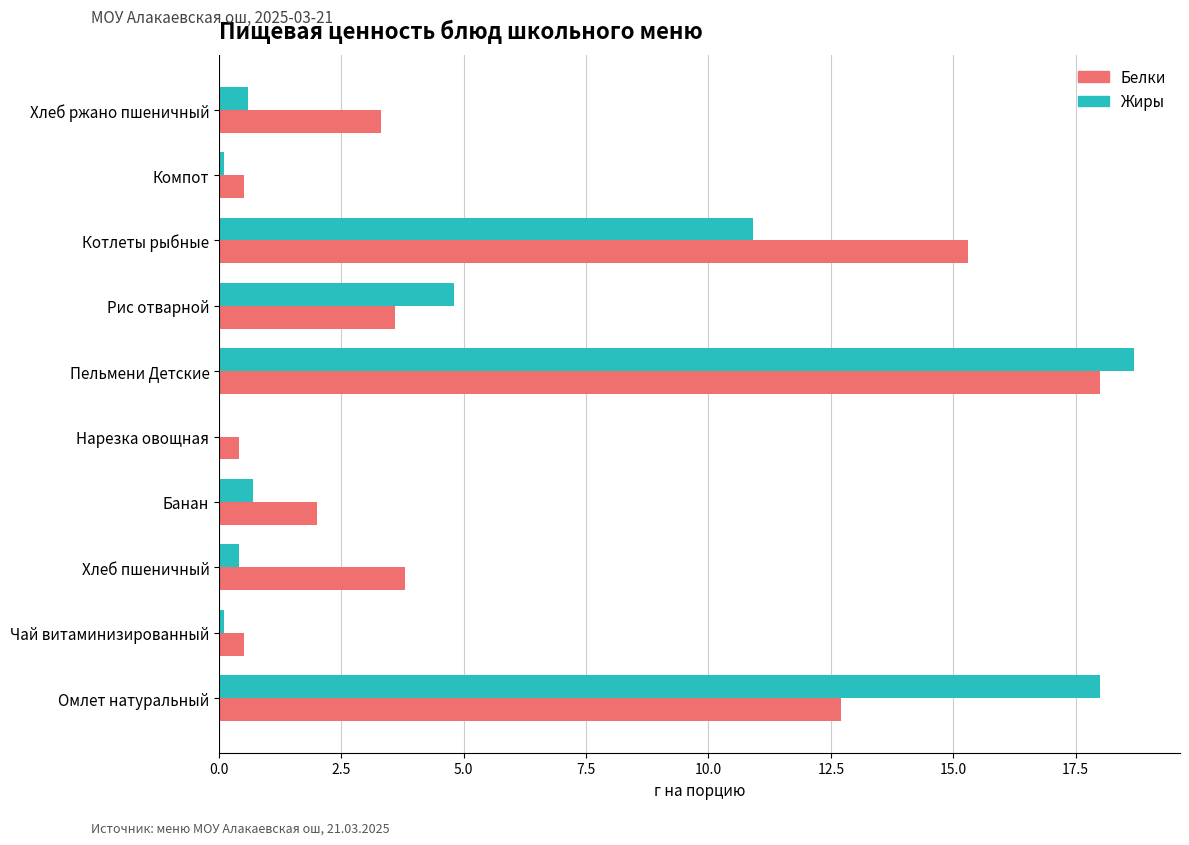

Between Банан and Рис отварной, which series saw the biggest shift?

Жиры